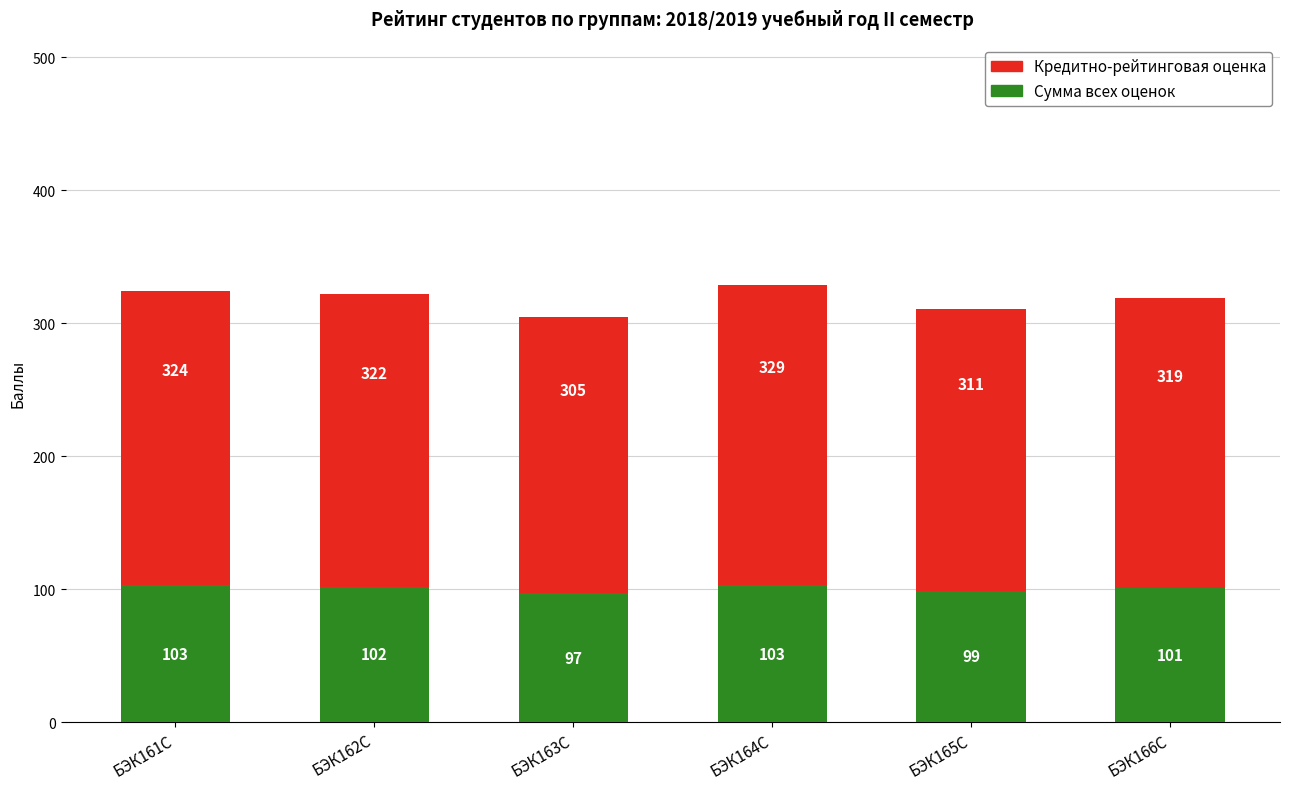

What value does the Сумма всех оценок series have at БЭК166С?

101